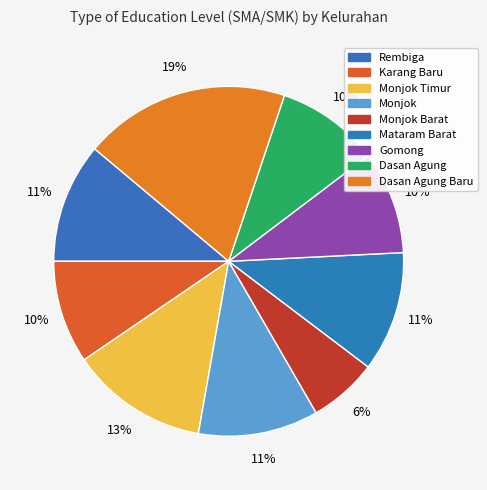

What is the smallest slice in the pie chart?

Monjok Barat